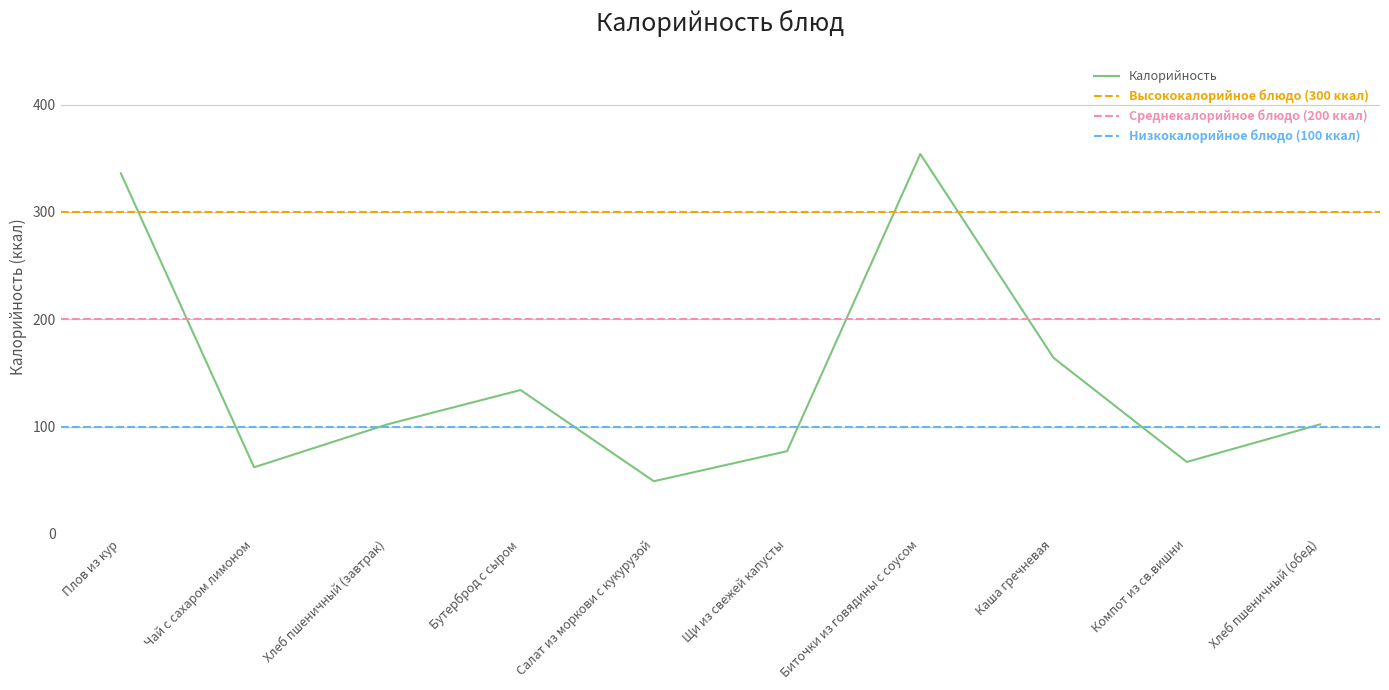

Which label corresponds to the smallest value in the chart?

Салат из моркови с кукурузой